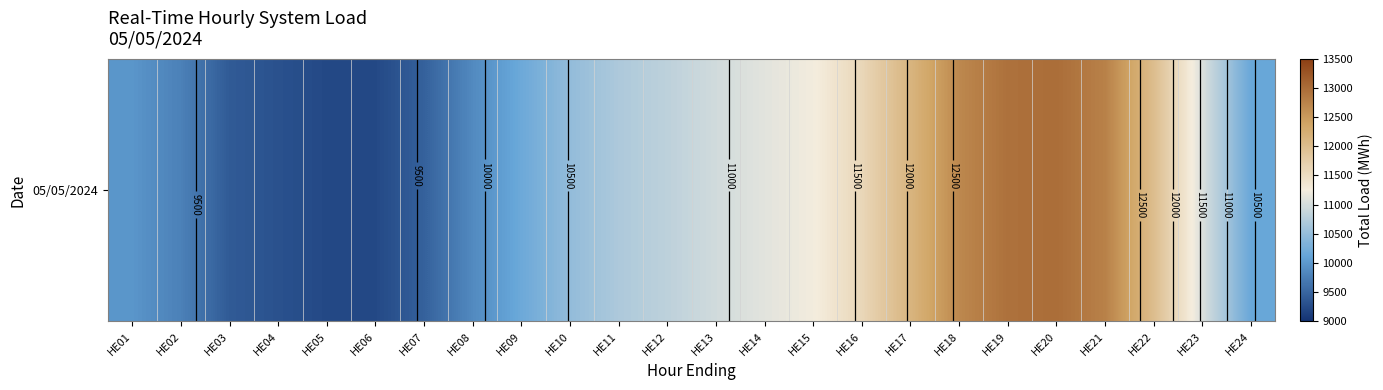

What is the ratio of the value at HE10 to the value at HE11?

1.0